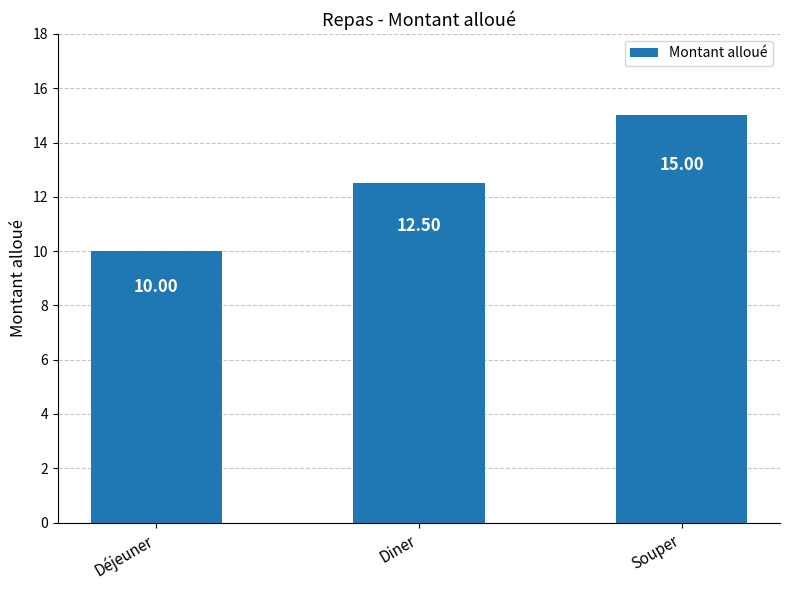

What position from the right is Déjeuner?

3